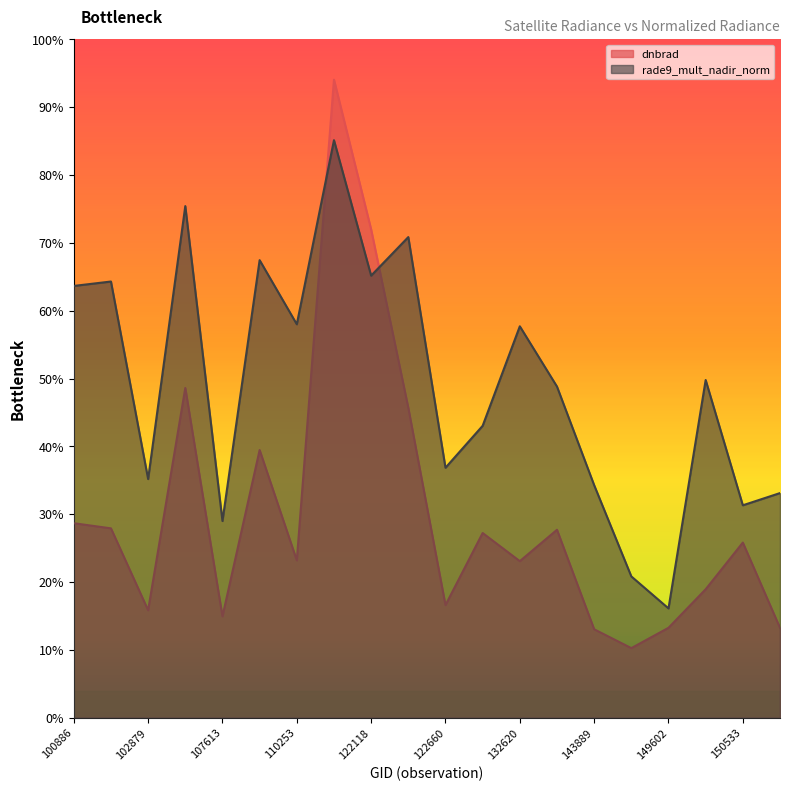

Is it true that rade9_mult_nadir_norm equals 0.1 at 149602?

False